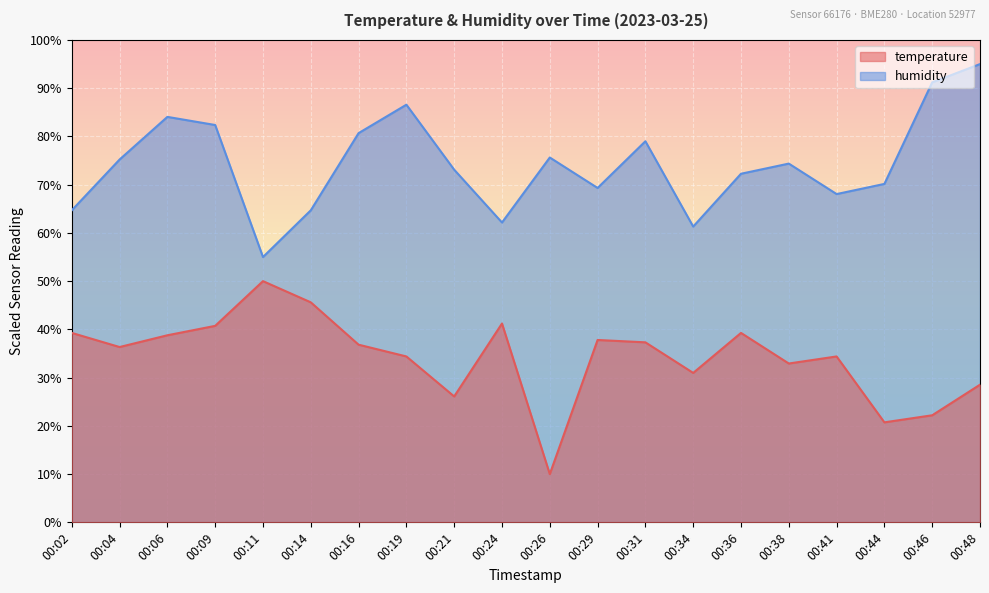

What is the approximate value of temperature at 00:34?

31.0